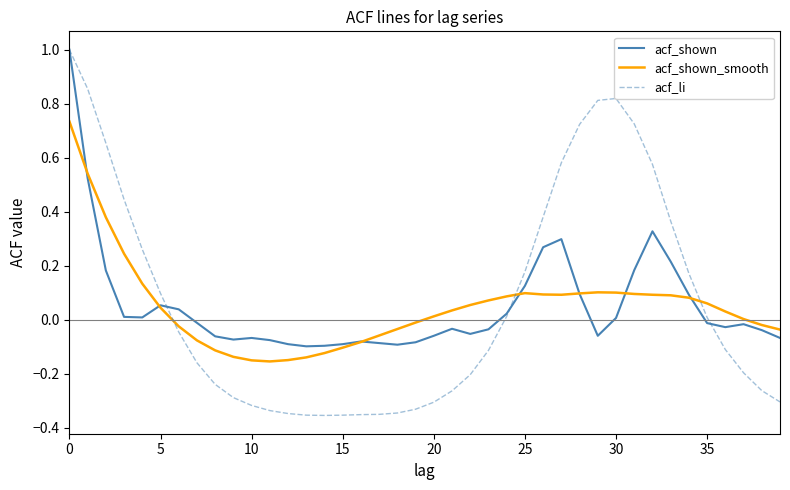

Which series has the widest spread of values?

acf_li